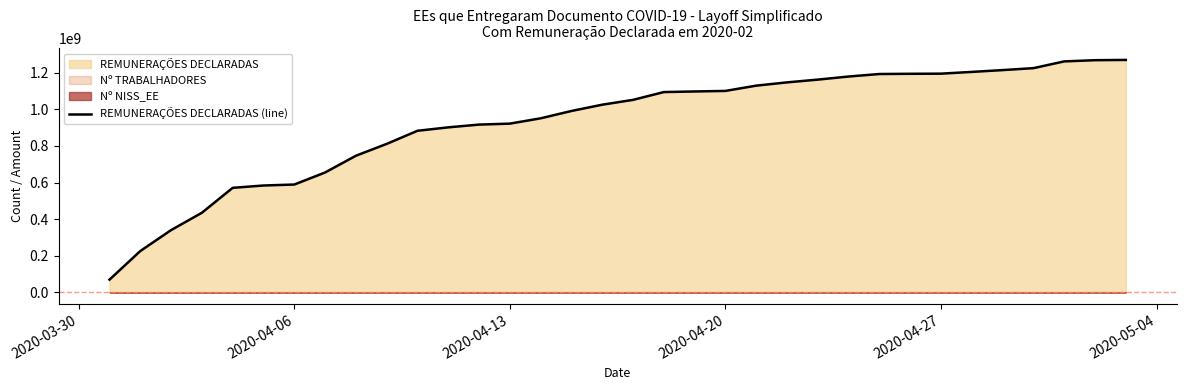

How many data points are above 1051781310?

16